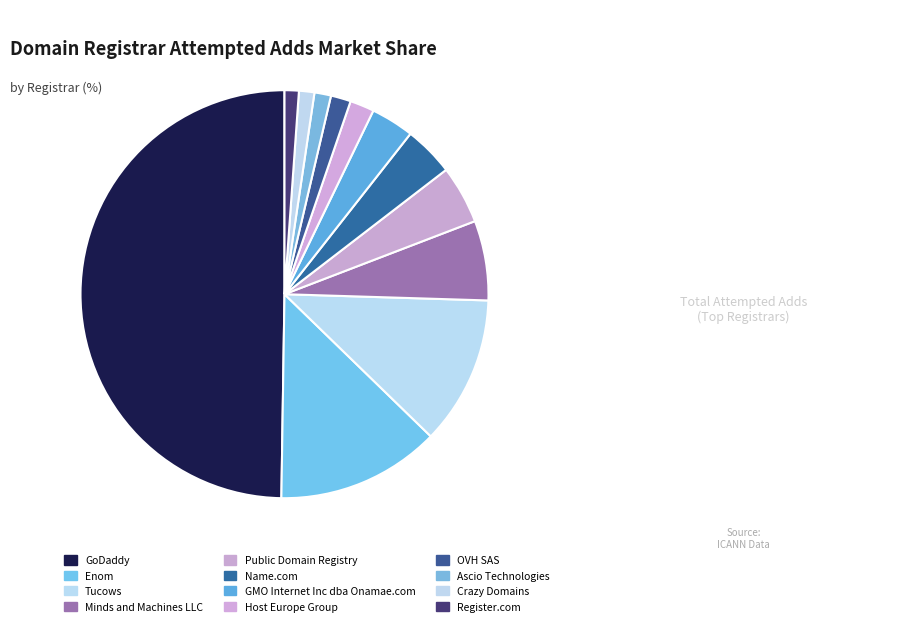

To the nearest percent, what is the difference between the largest and smallest slice percentages?

49%